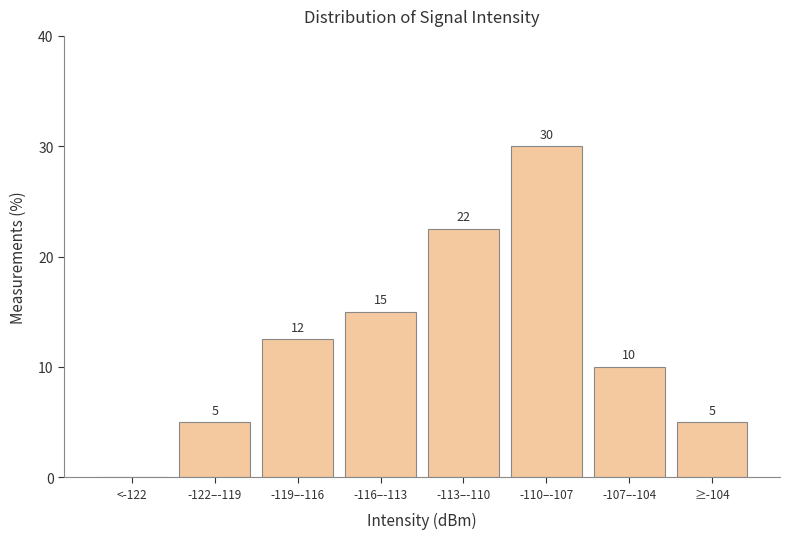

At which label is the value closest to 15?

-116–-113